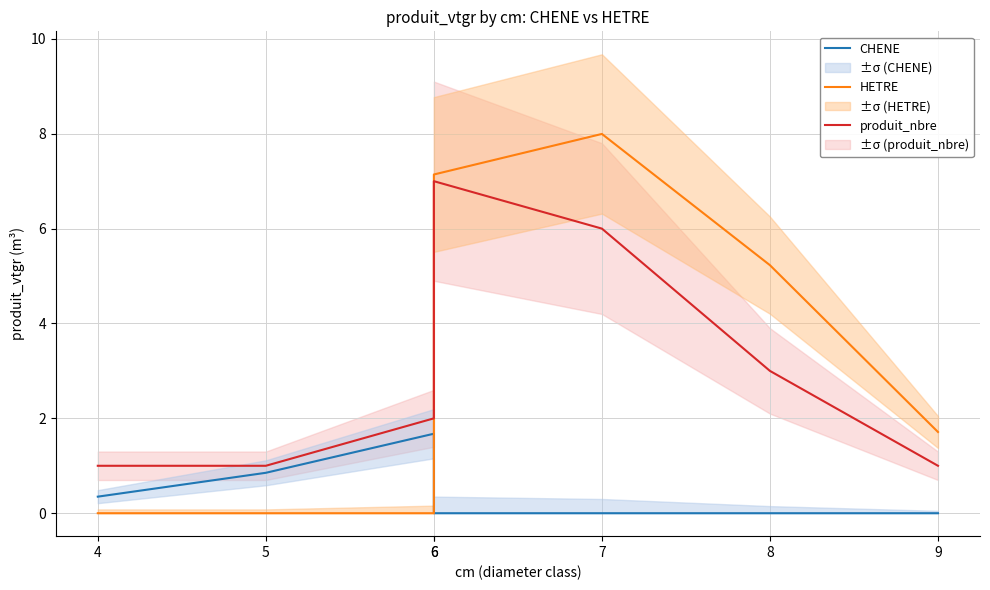

The value of CHENE at 5 is 0.9. True or false?

True